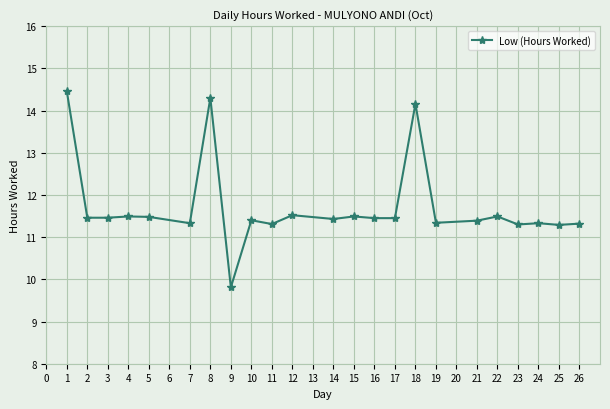

Read the value at 11.

11.3